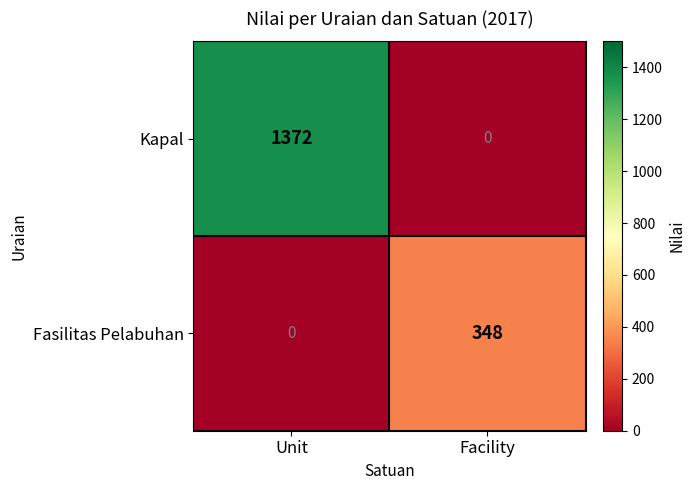

Reading right to left, transcribe all the data shown in this chart.

Kapal: Facility=0	Unit=1372
Fasilitas Pelabuhan: Facility=348	Unit=0